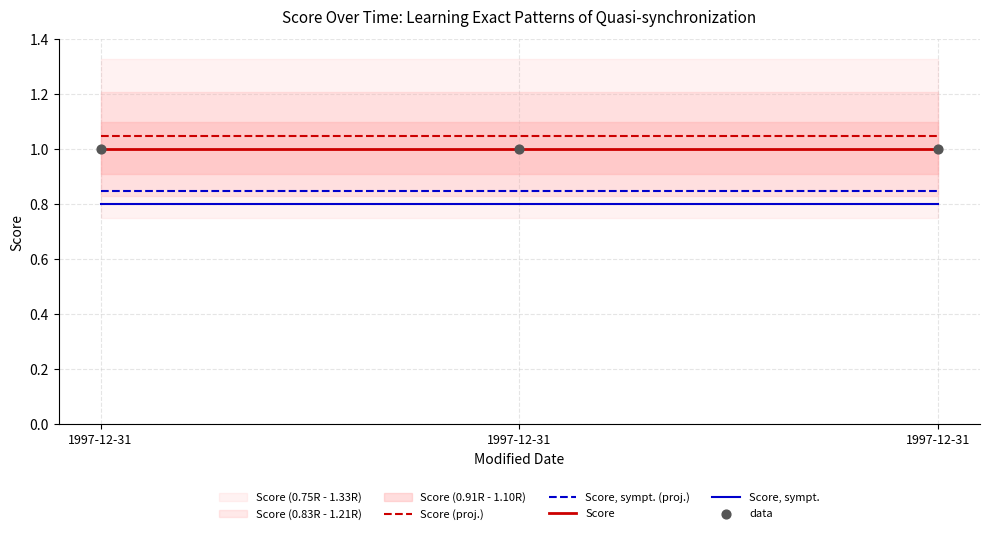

Which series has the widest spread of Y values?

Score (proj.)